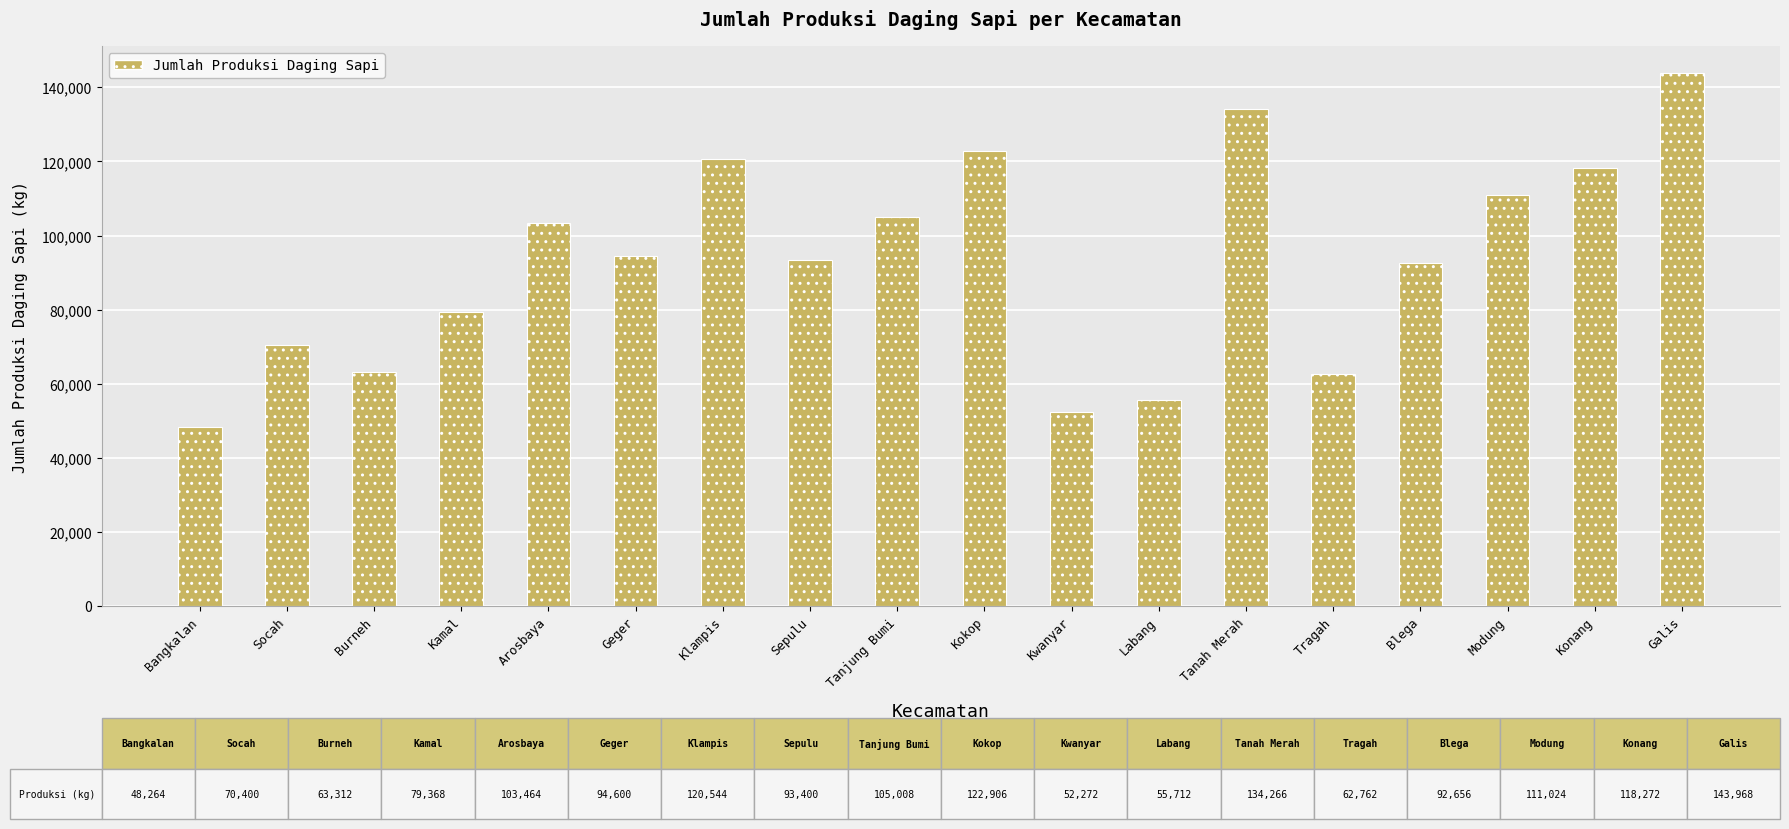

Does the chart contain any negative values?

No